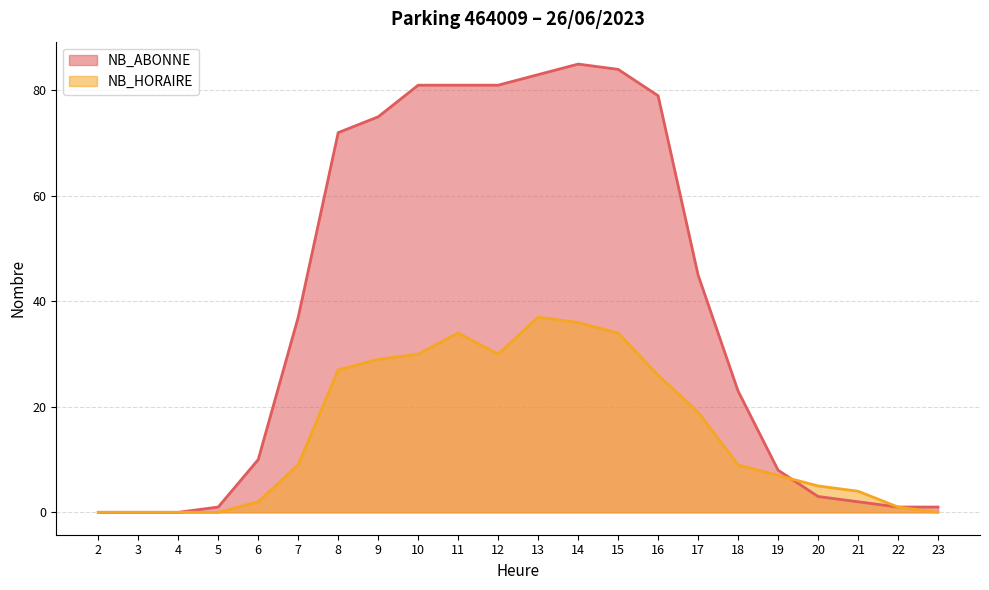

True or false: NB_ABONNE and NB_HORAIRE intersect in this chart.

True